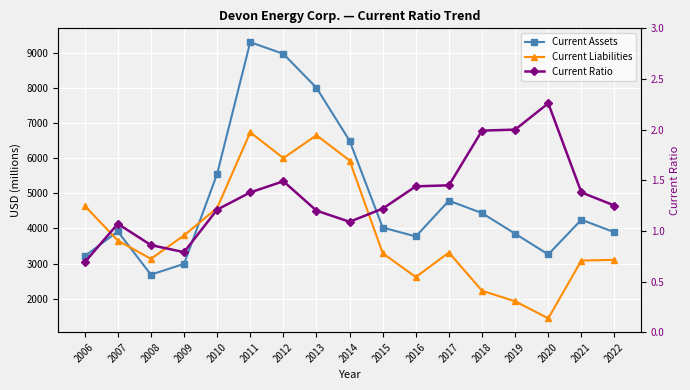

What are all the series names shown in the legend?

Current Assets, Current Liabilities, Current Ratio